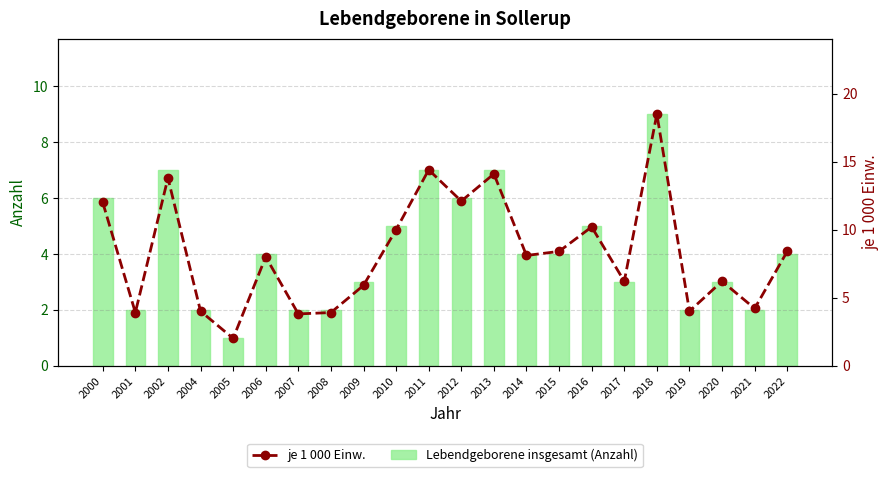

Reading right to left, transcribe all the data shown in this chart.

Lebendgeborene insgesamt (Anzahl): 2022=4.0	2021=2.0	2020=3.0	2019=2.0	2018=9.0	2017=3.0	2016=5.0	2015=4.0	2014=4.0	2013=7.0	2012=6.0	2011=7.0	2010=5.0	2009=3.0	2008=2.0	2007=2.0	2006=4.0	2005=1.0	2004=2.0	2002=7.0	2001=2.0	2000=6.0
je 1 000 Einw.: 2022=8.4	2021=4.2	2020=6.2	2019=4.0	2018=18.5	2017=6.2	2016=10.2	2015=8.4	2014=8.1	2013=14.1	2012=12.1	2011=14.4	2010=10.0	2009=5.9	2008=3.9	2007=3.8	2006=8.0	2005=2.0	2004=4.0	2002=13.8	2001=3.9	2000=12.0